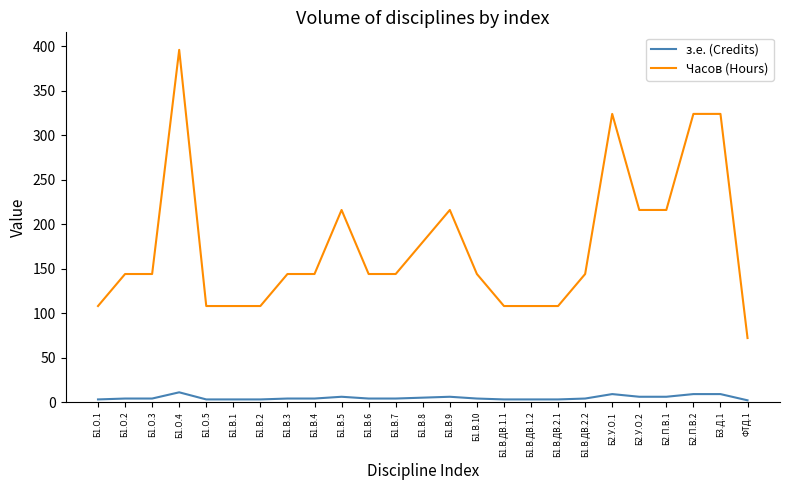

True or false: з.е. (Credits) and Часов (Hours) cross at least once.

False